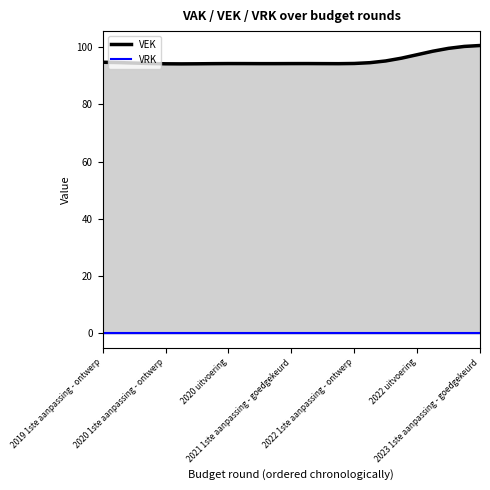

How many categories are shown in the chart?

25